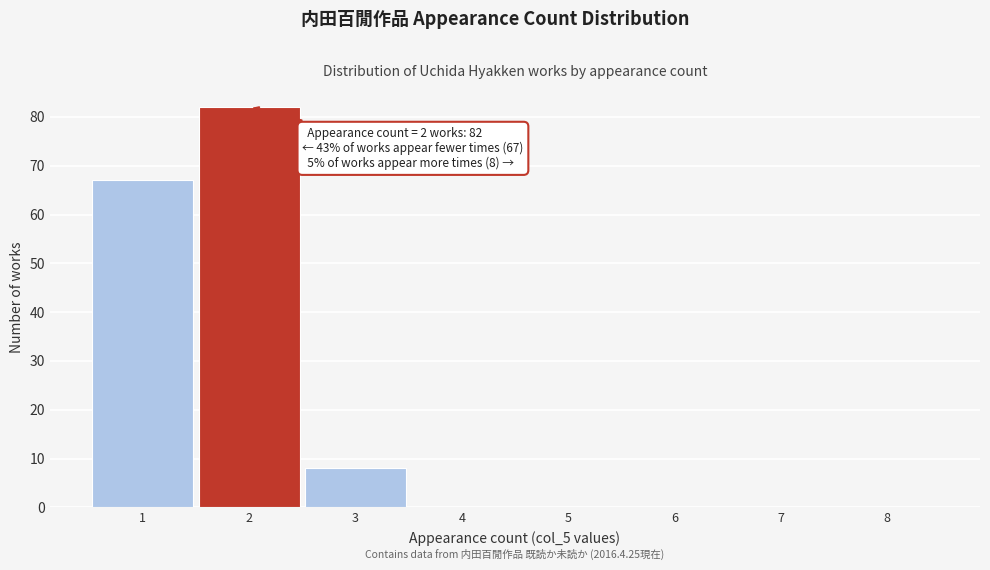

Which range on the x-axis has the tallest bar?

1.5 to 2.5